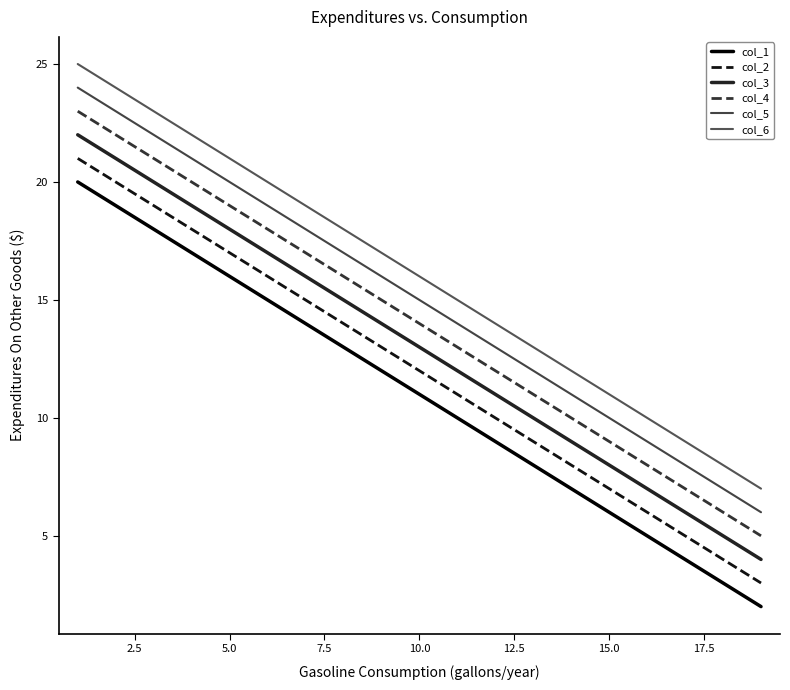

True or false: col_4 has more than 1 interior local peaks.

False